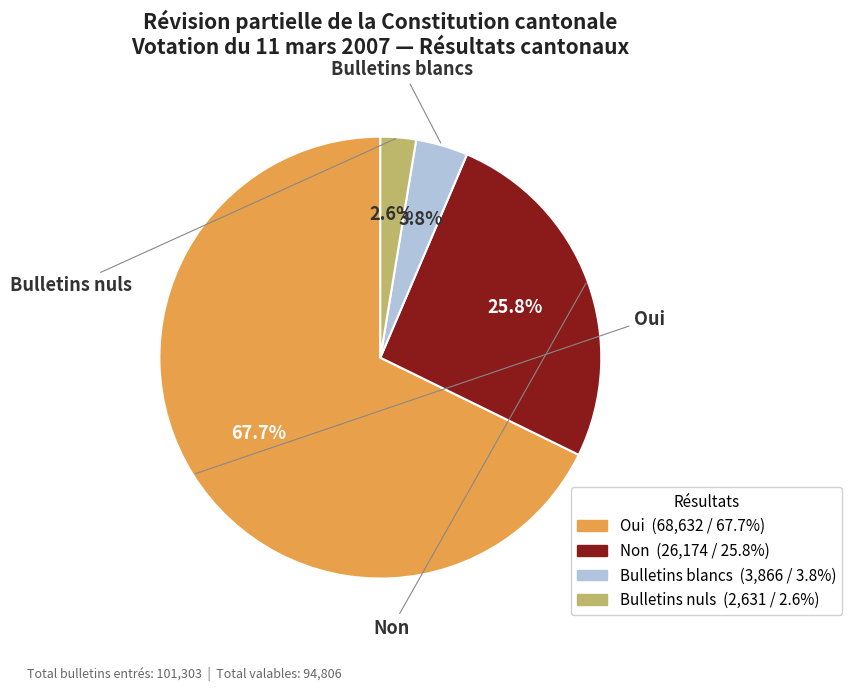

Is there a majority slice in this chart?

Yes